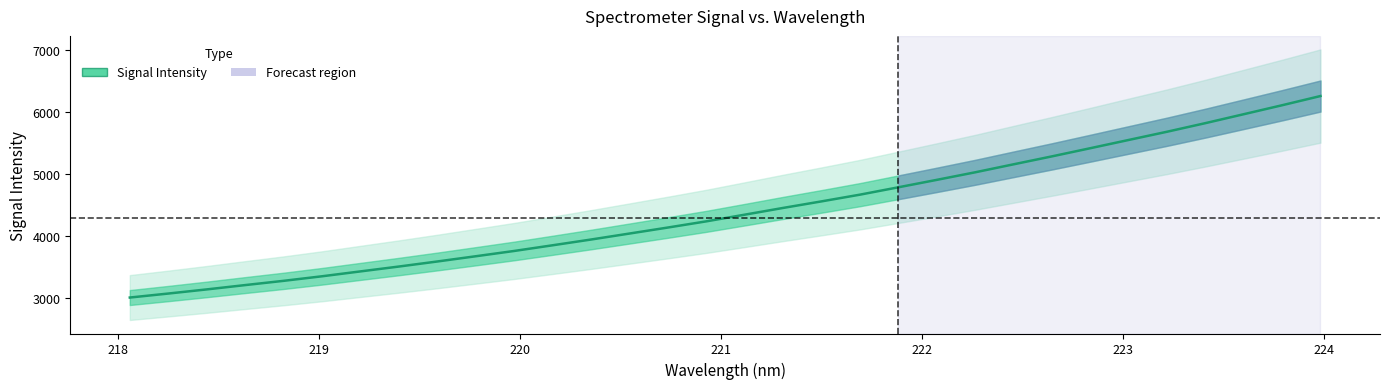

The chart shows a value of 1215.8 at 23. True or false?

False